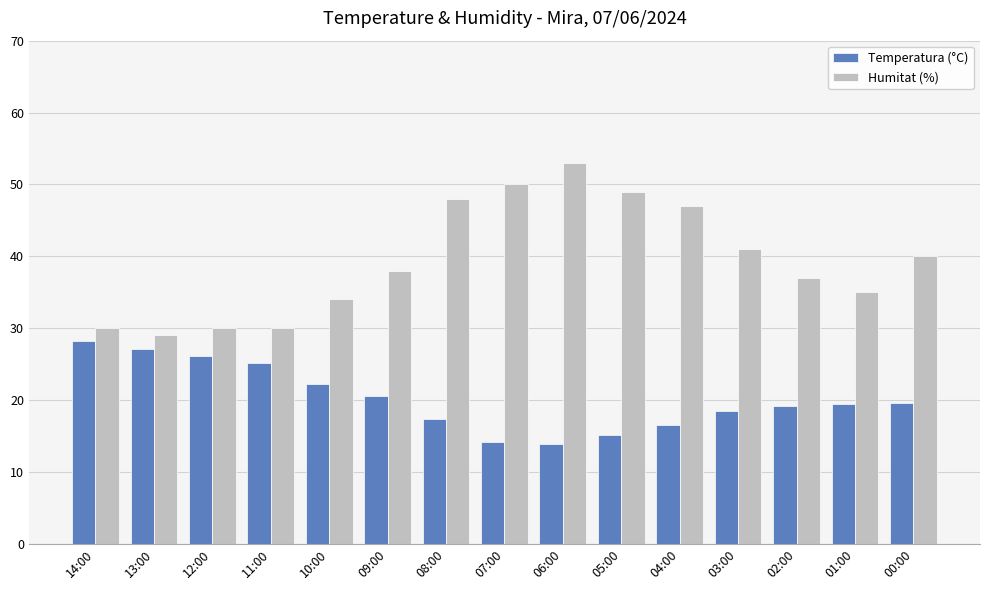

What is the label of the 9th bar from the left?

06:00